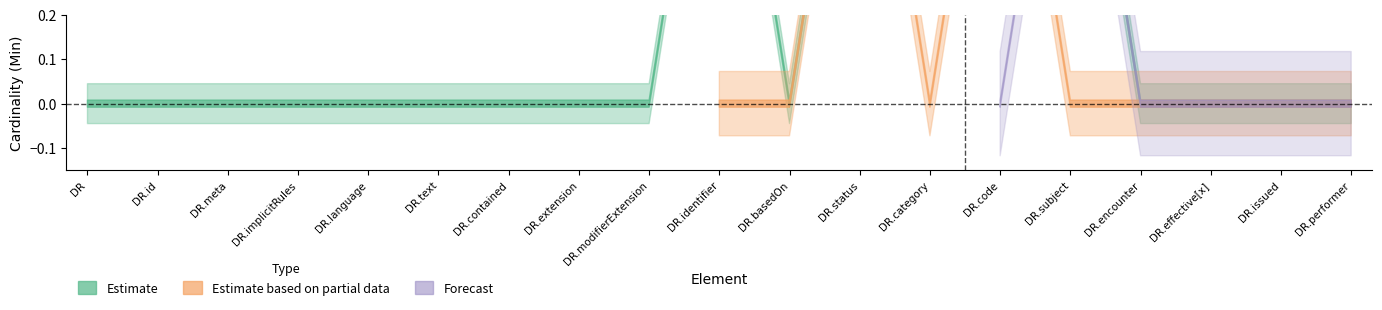

True or false: Estimate and Forecast cross at least once.

False